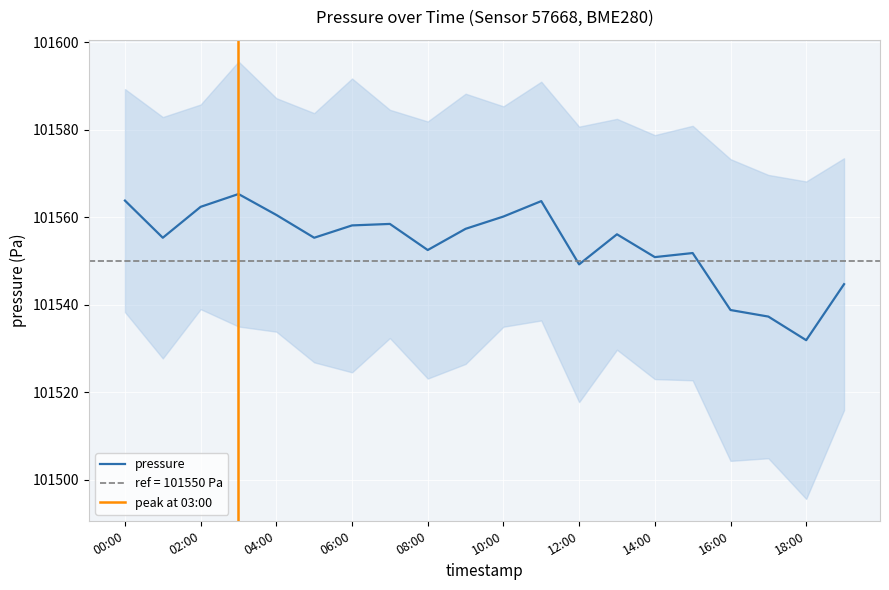

What is the sum of the values at 14:00 and 17:00?

203088.2